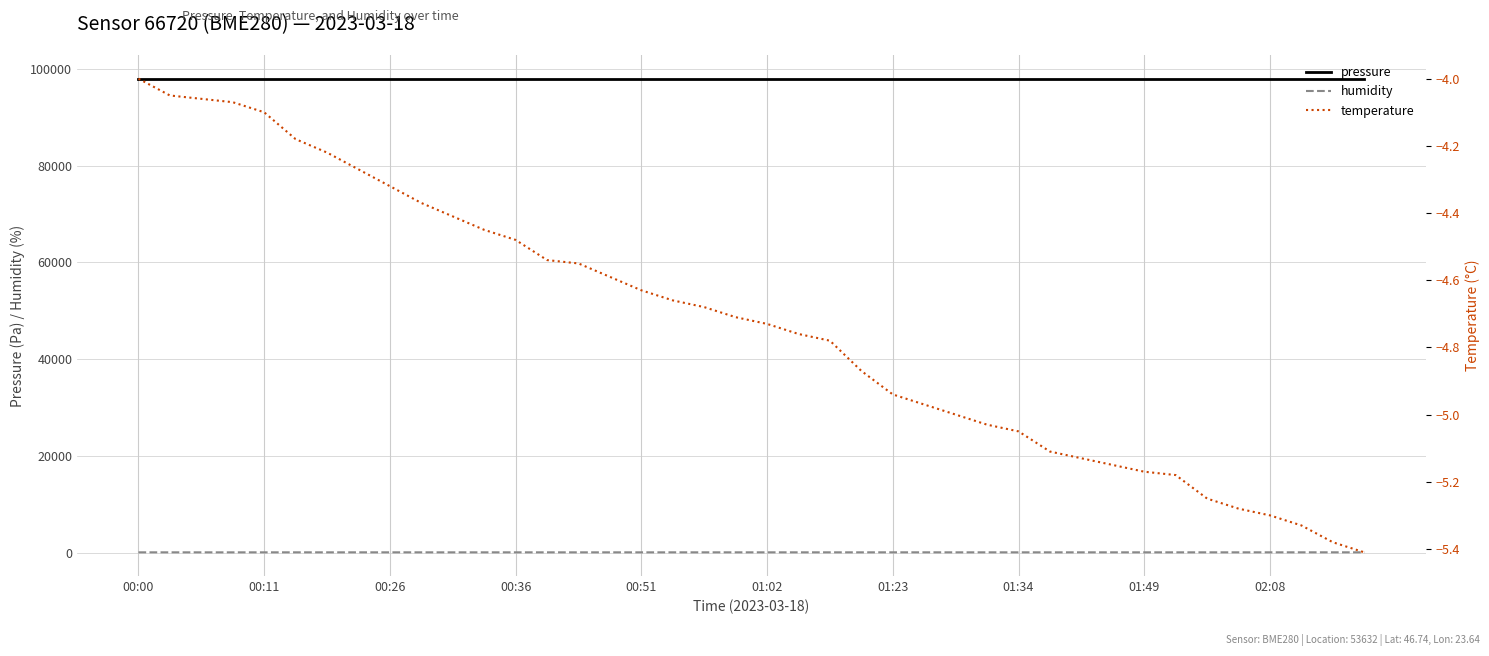

Is the value of humidity at 00:36 greater than the value of pressure at 00:51?

No